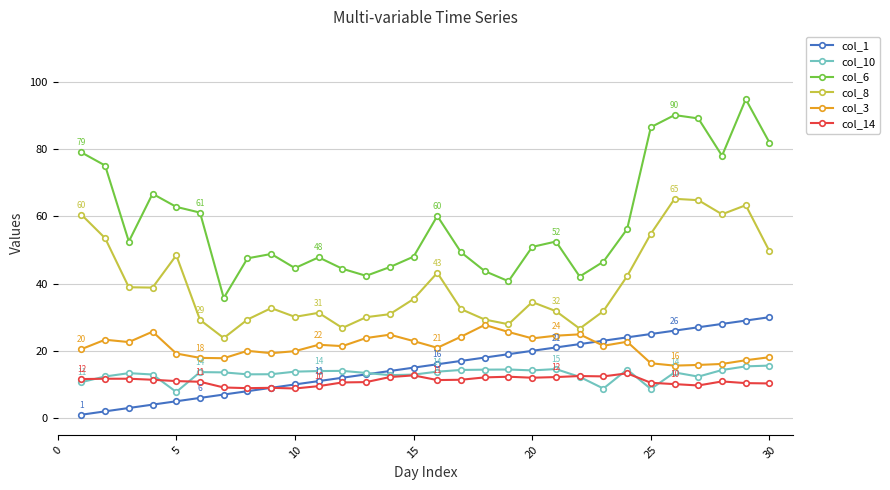

True or false: col_6 has more than 1 points higher than both neighbors.

True